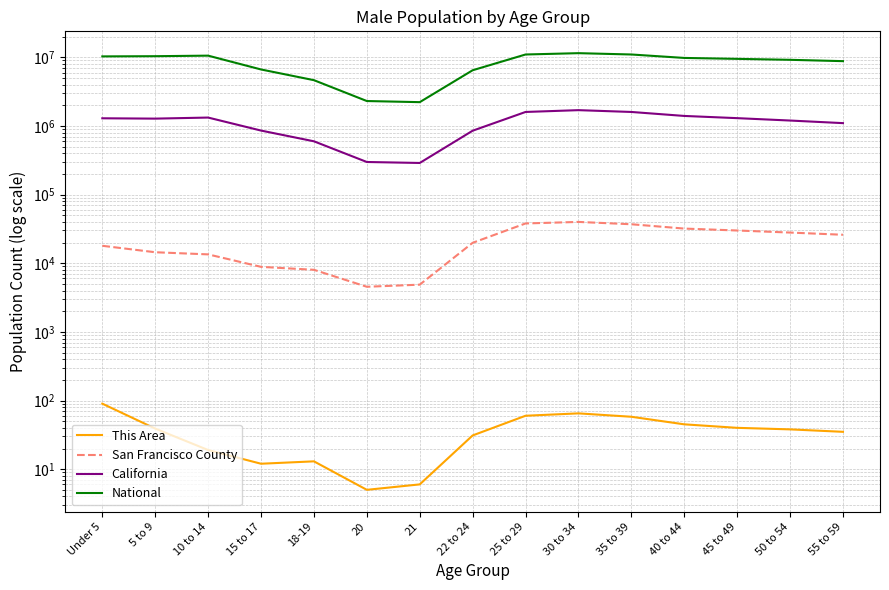

What position from the left is 10 to 14?

3